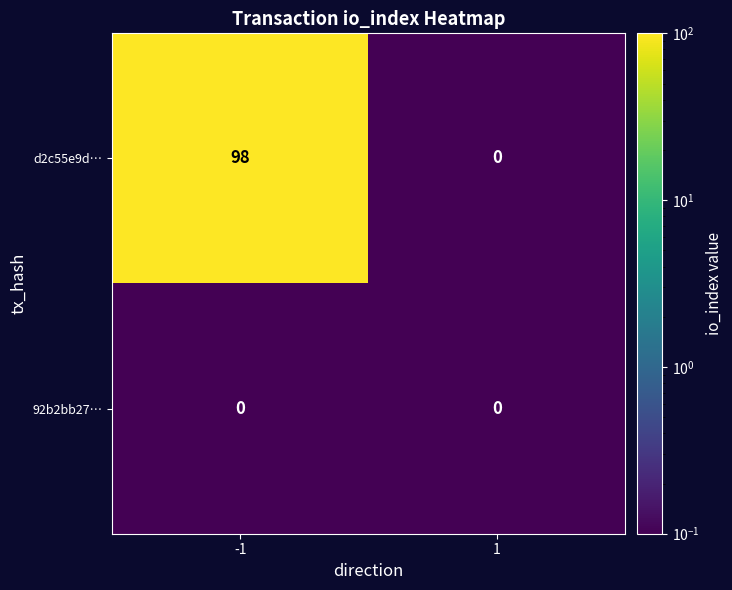

Is it true that 92b2bb27… equals 0 at 1?

True